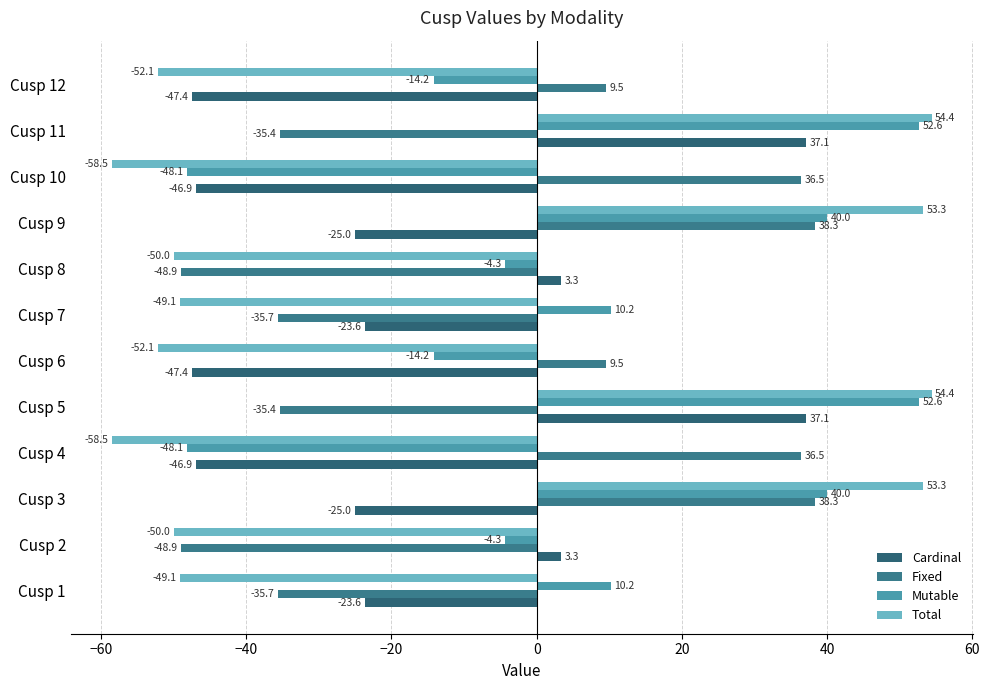

How many series are shown in this chart?

4